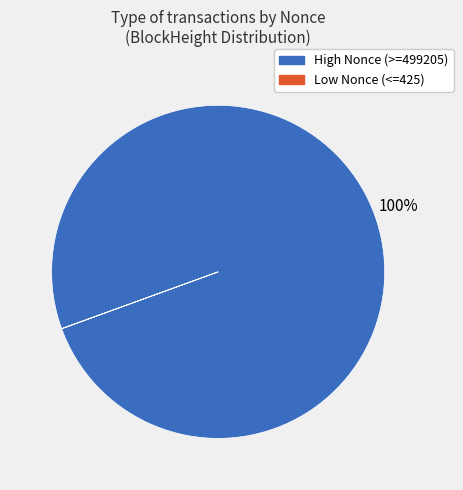

To the nearest percent, what is the average slice percentage?

50%